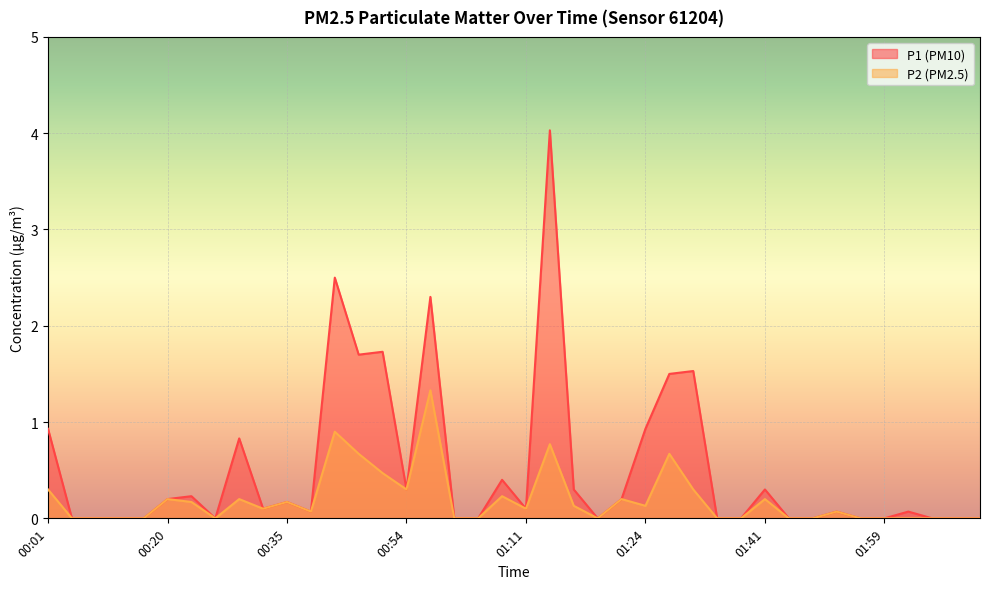

Rank the series at 00:20 from lowest to highest value.

P1, P2